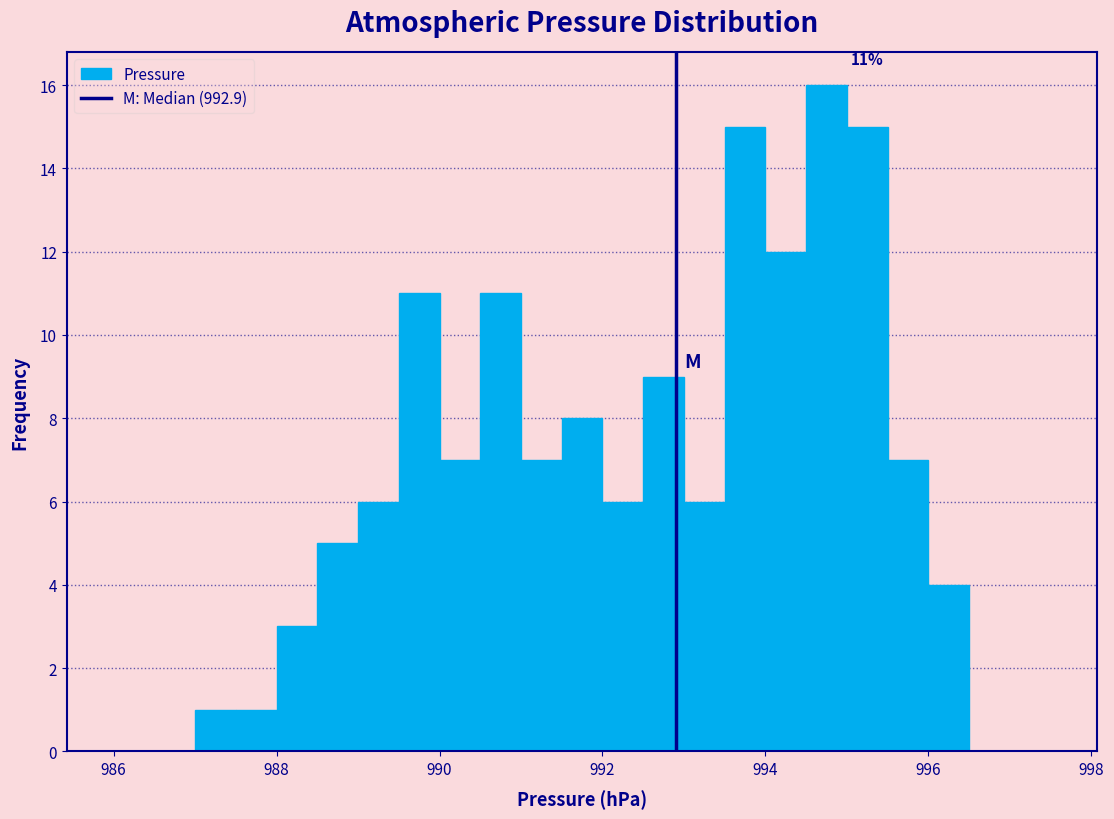

Read against the x-axis, roughly where is the centre of the tallest bar?

994.8